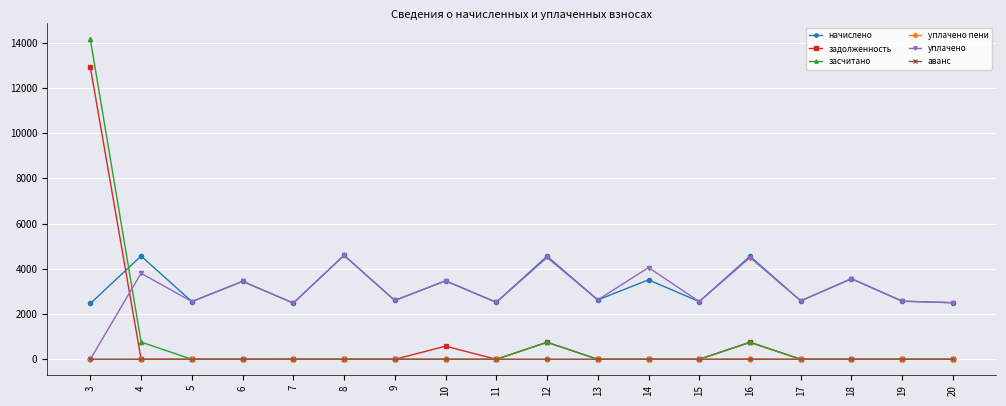

True or false: задолженность and уплачено intersect in this chart.

True